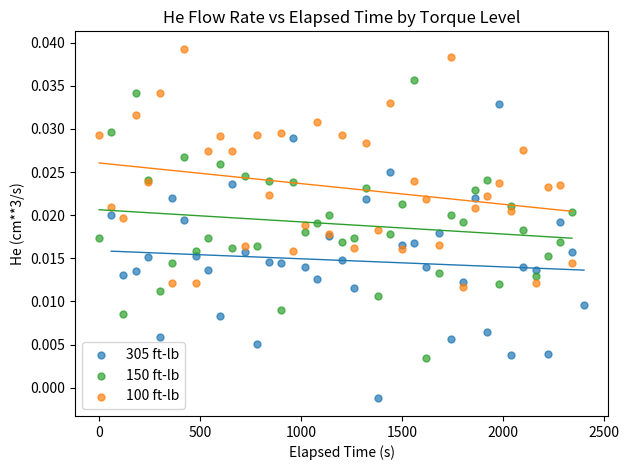

Which series contains the lowest Y value?

305 ft-lb